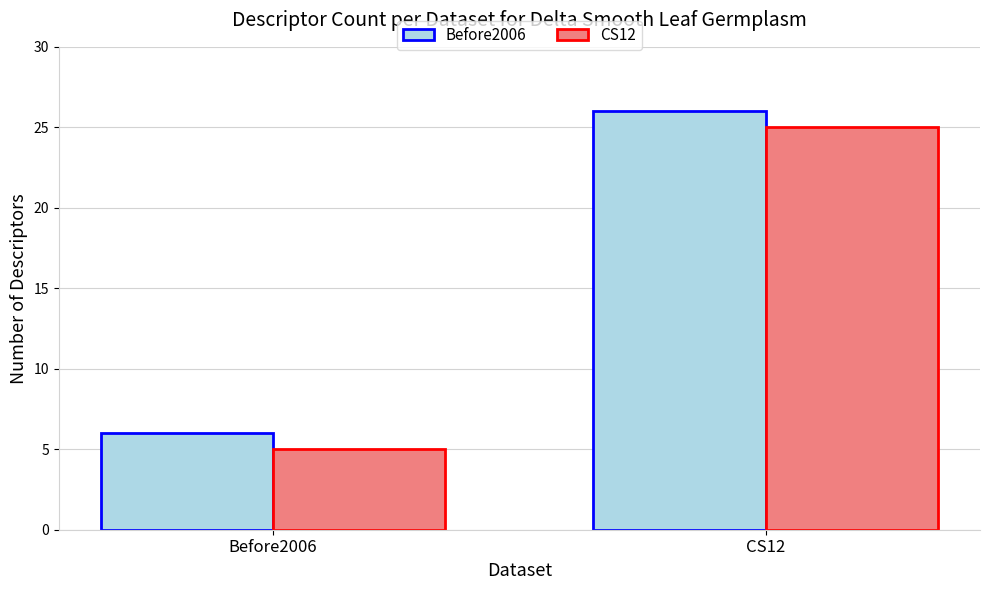

Which label corresponds to the smallest value in the chart?

Before2006